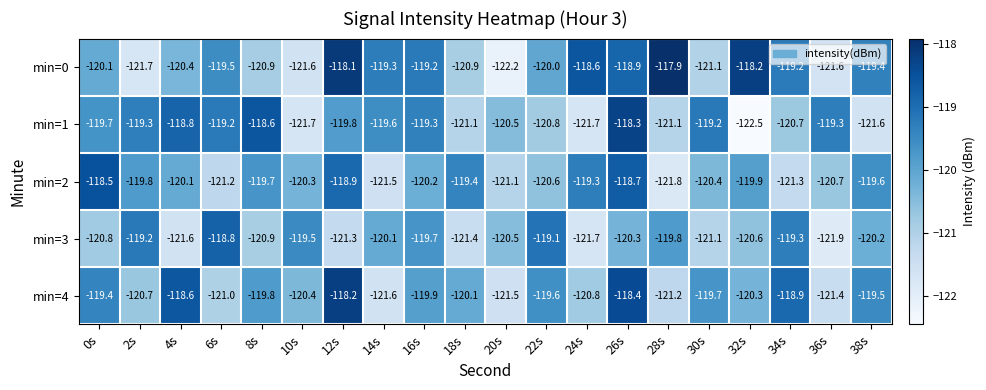

Which series has the largest range (max minus min)?

min=0